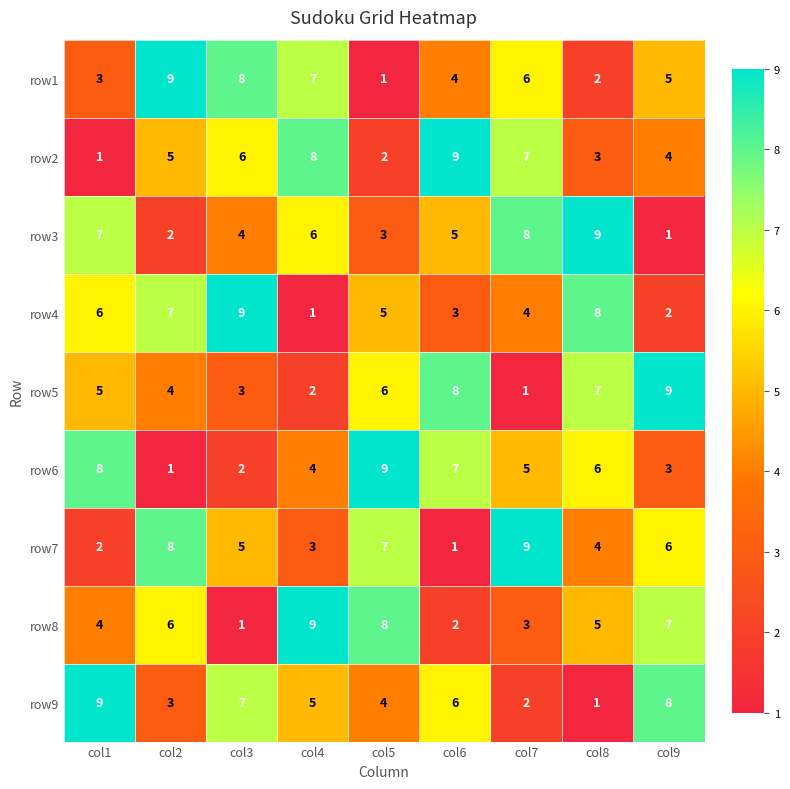

What is the total value across all series at col2?

45